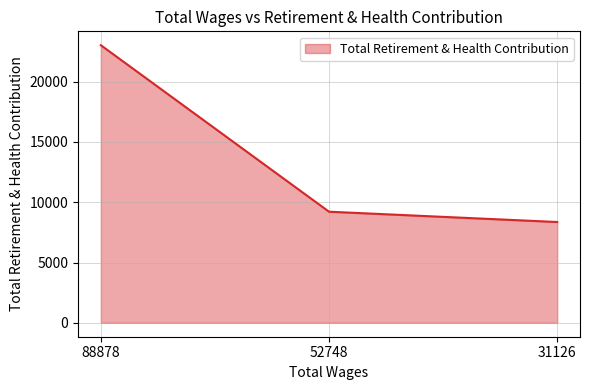

Where does the data first go above 9218?

88878